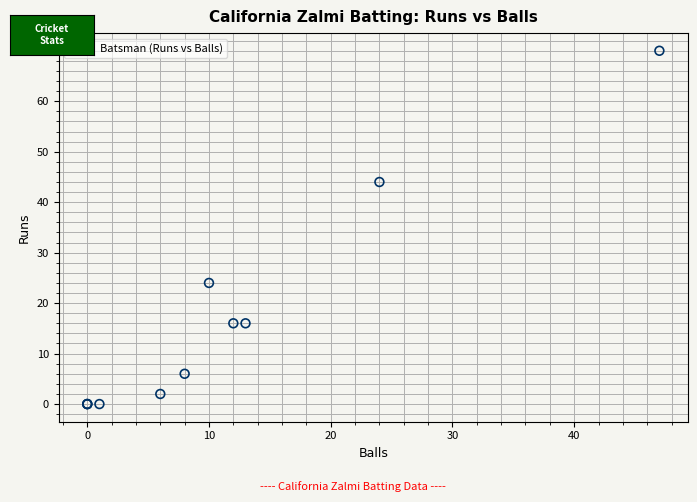

What Y value in the scatter plot is closest to 35?

44